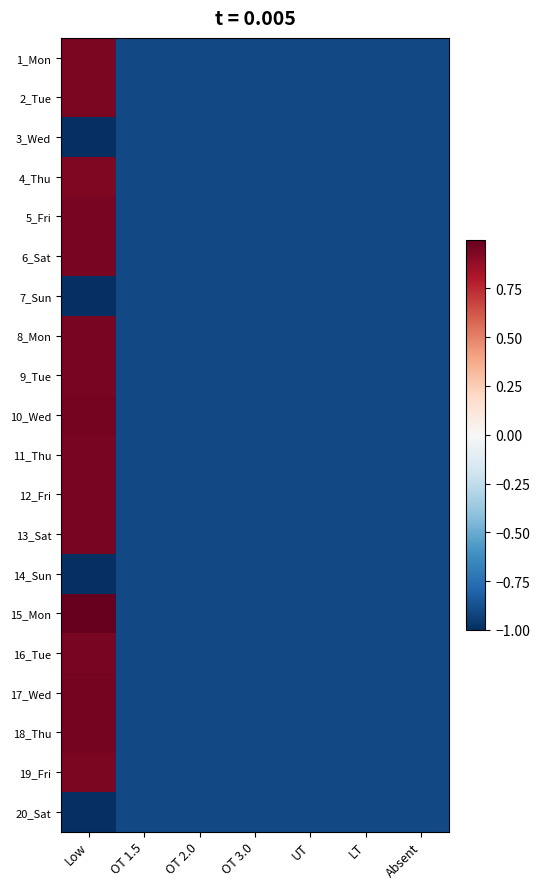

What is the greatest value displayed?

1.0